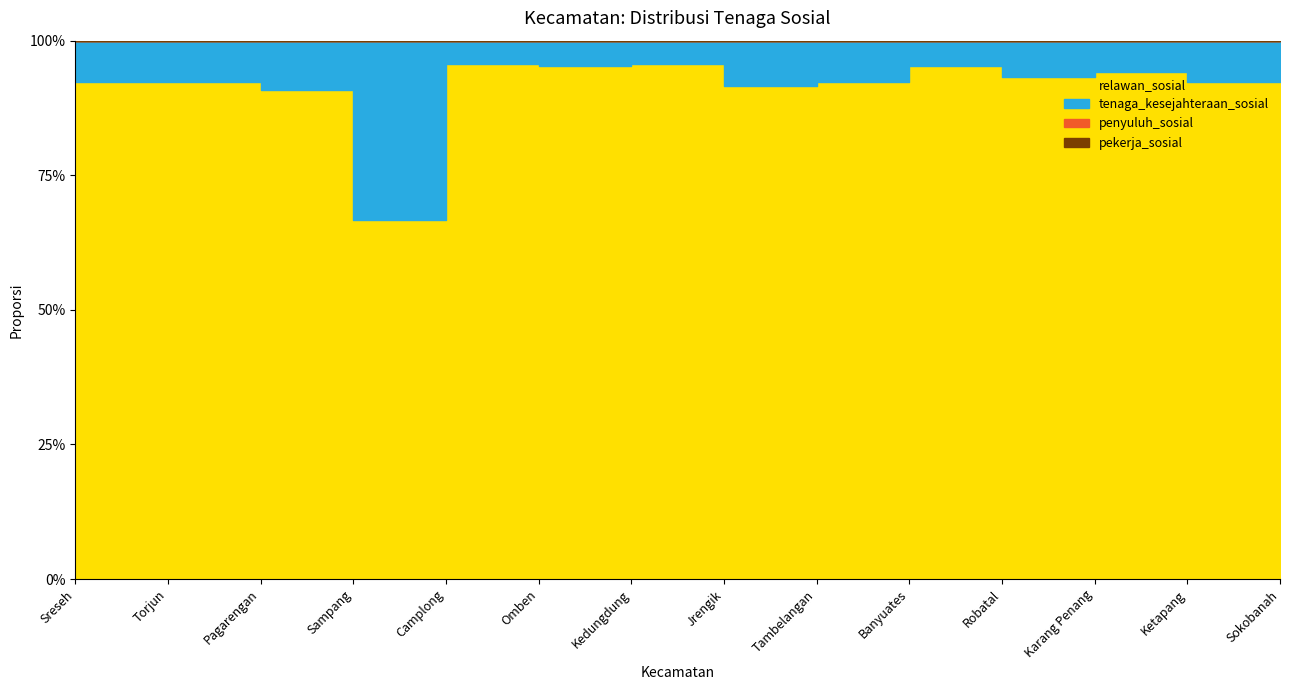

True or false: relawan_sosial and pekerja_sosial cross at least once.

False